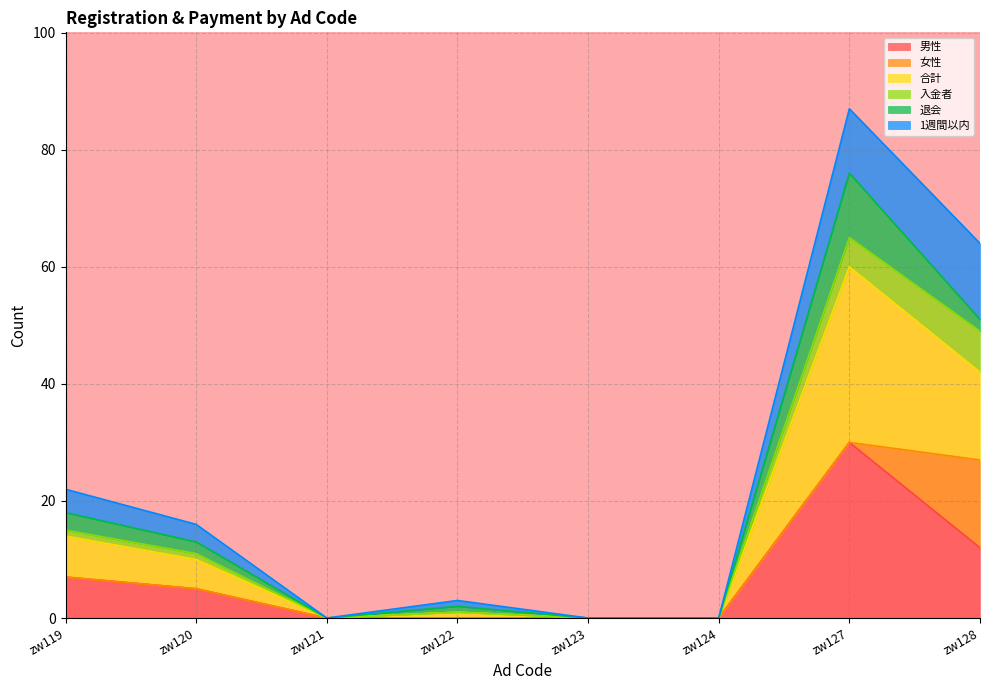

At which category is the sum across all series the highest?

zw127